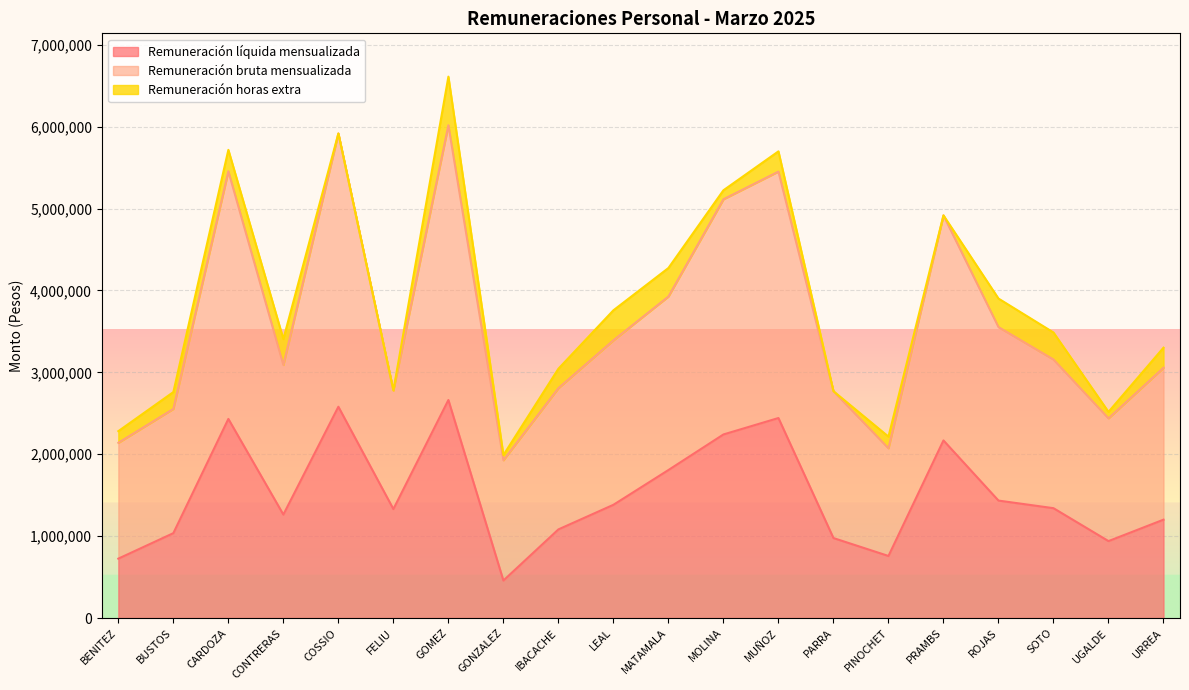

At which label does Remuneración bruta mensualizada first exceed 3156643?

CARDOZA